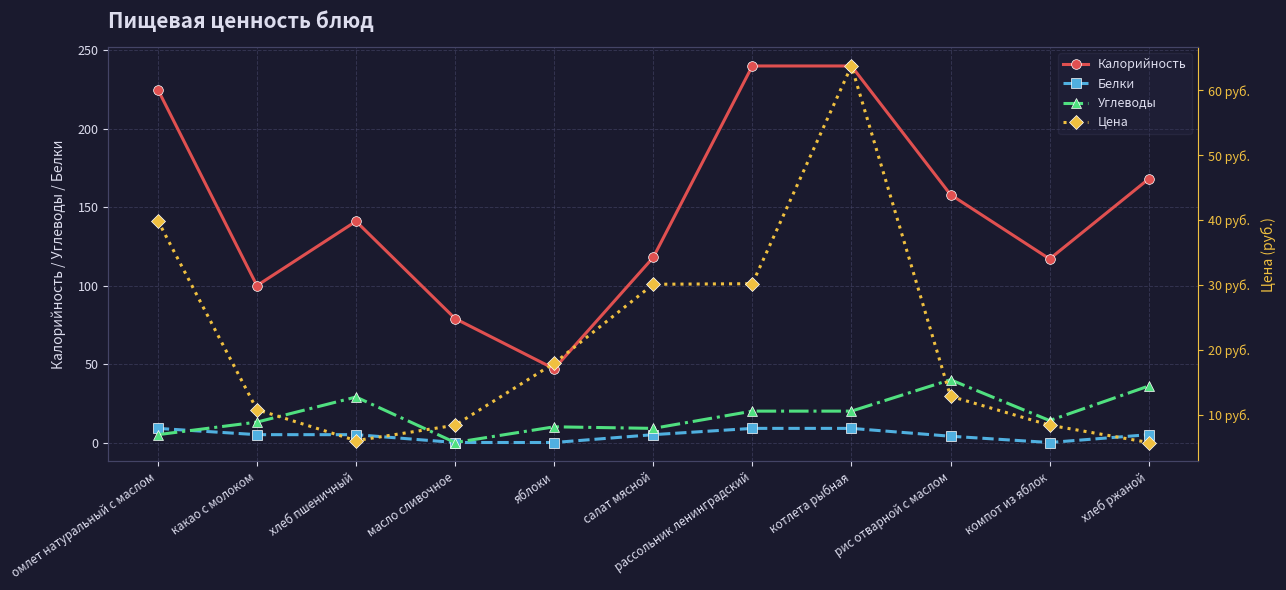

Is this an area chart (filled region under the line)?

No